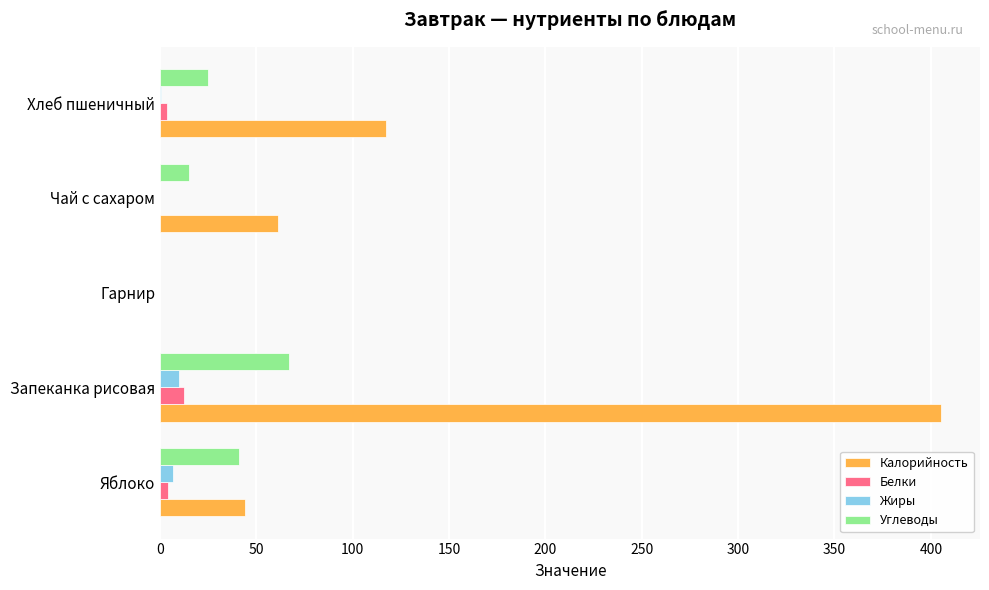

Is the value of Калорийность at Хлеб пшеничный greater than the value of Углеводы at Гарнир?

Yes